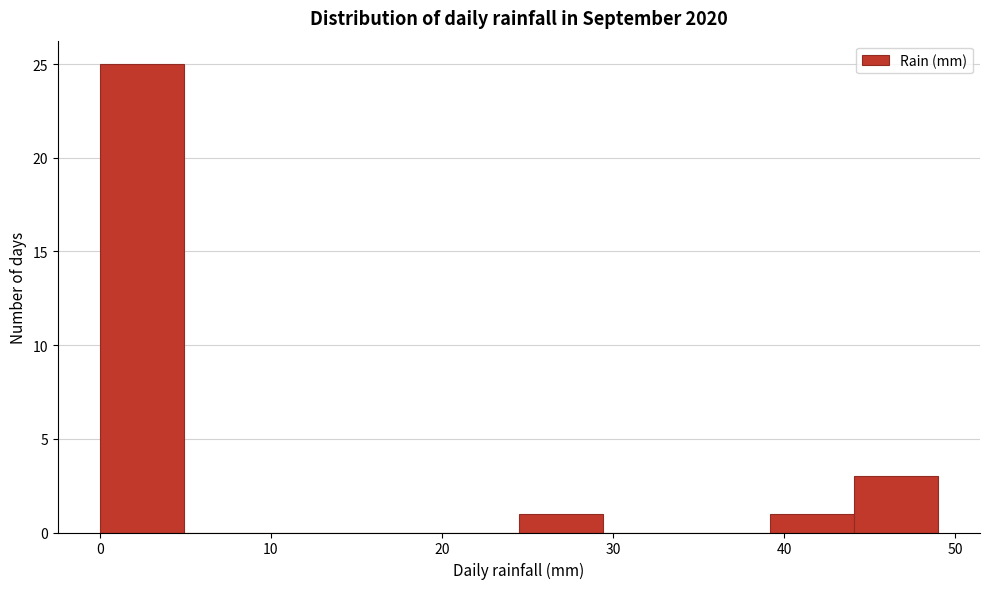

Reading left to right, list every bar in this chart as the range it spans on the x-axis followed by its height. Neither the bar edges nor the heights are printed on the chart, so give them approximately, as read against the axes.

0.0 to 4.9: 25
4.9 to 9.8: 0
9.8 to 14.7: 0
14.7 to 19.6: 0
19.6 to 24.5: 0
24.5 to 29.4: 1
29.4 to 34.3: 0
34.3 to 39.2: 0
39.2 to 44.1: 1
44.1 to 49.0: 3